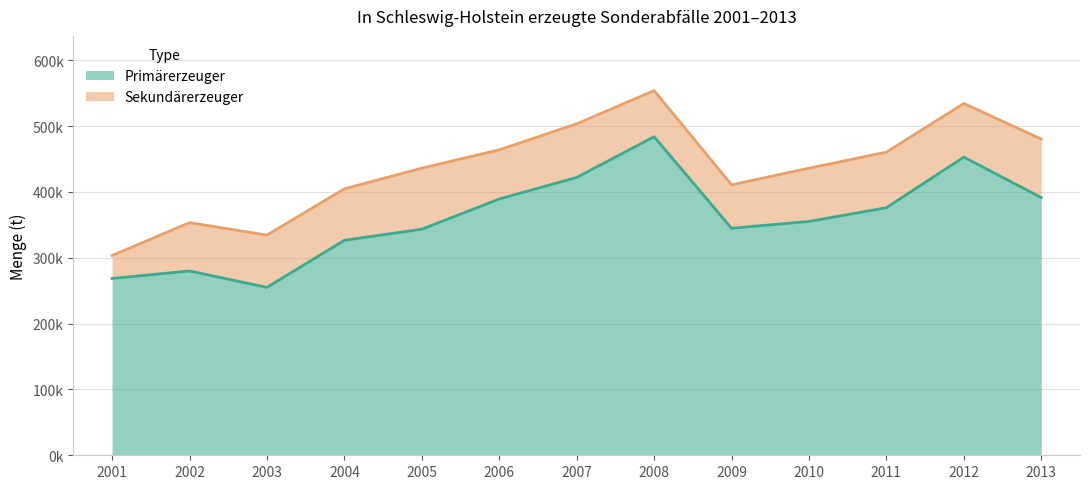

What is the value of the 5th point from the left?

343331